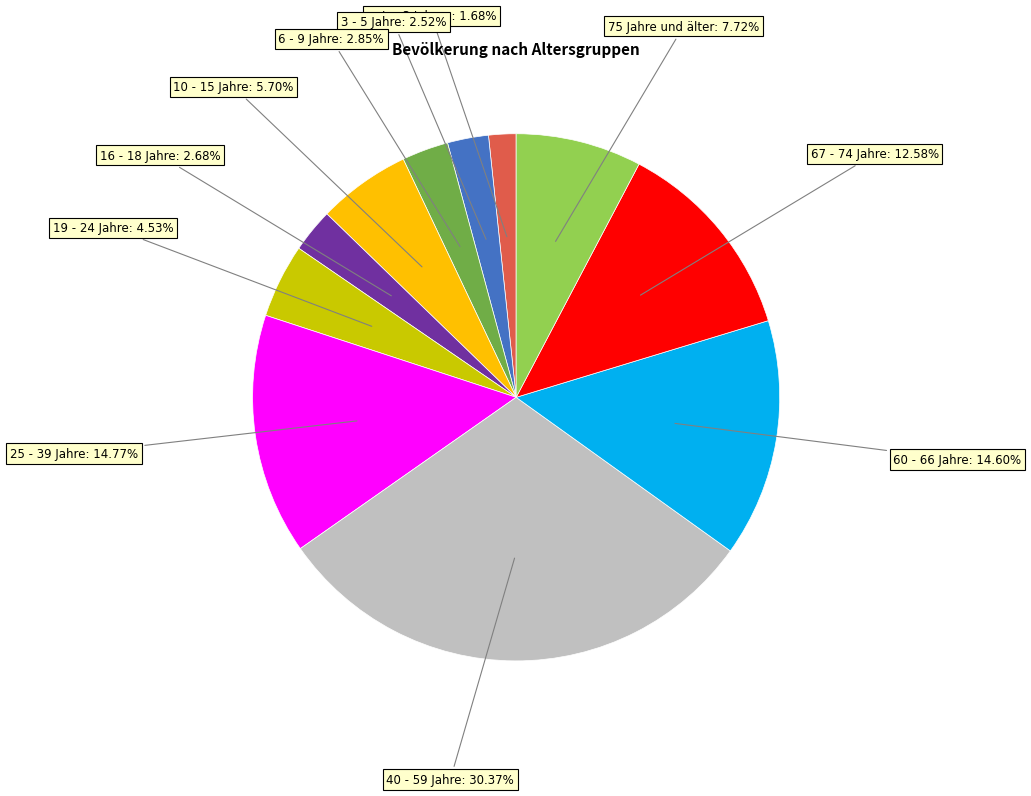

Is there any slice that represents more than half of the pie?

No